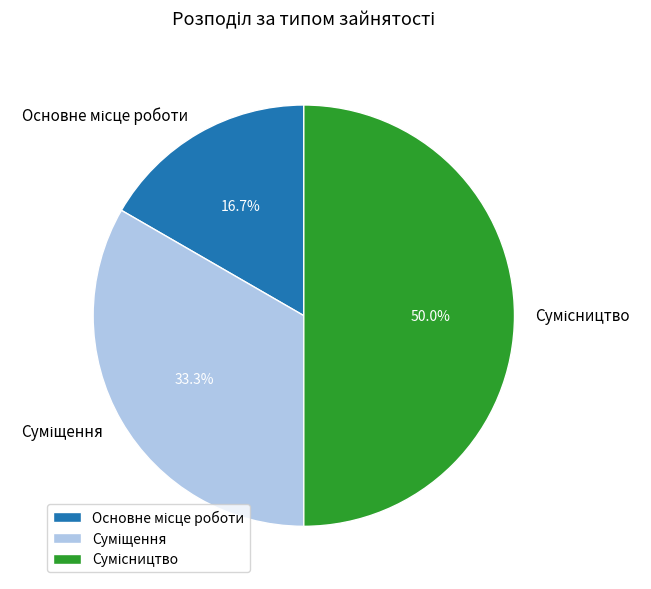

Count the number of slices in the pie.

3